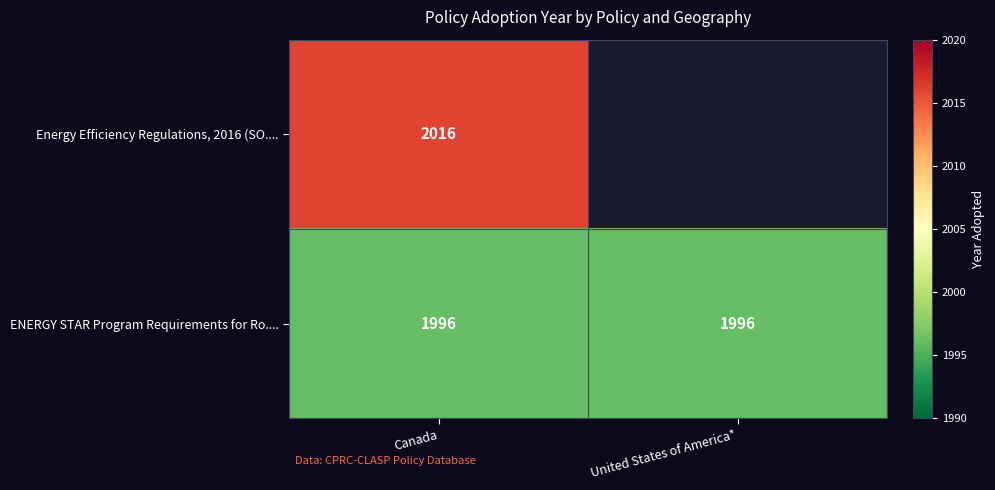

At how many categories does at least one series exceed 2005?

1